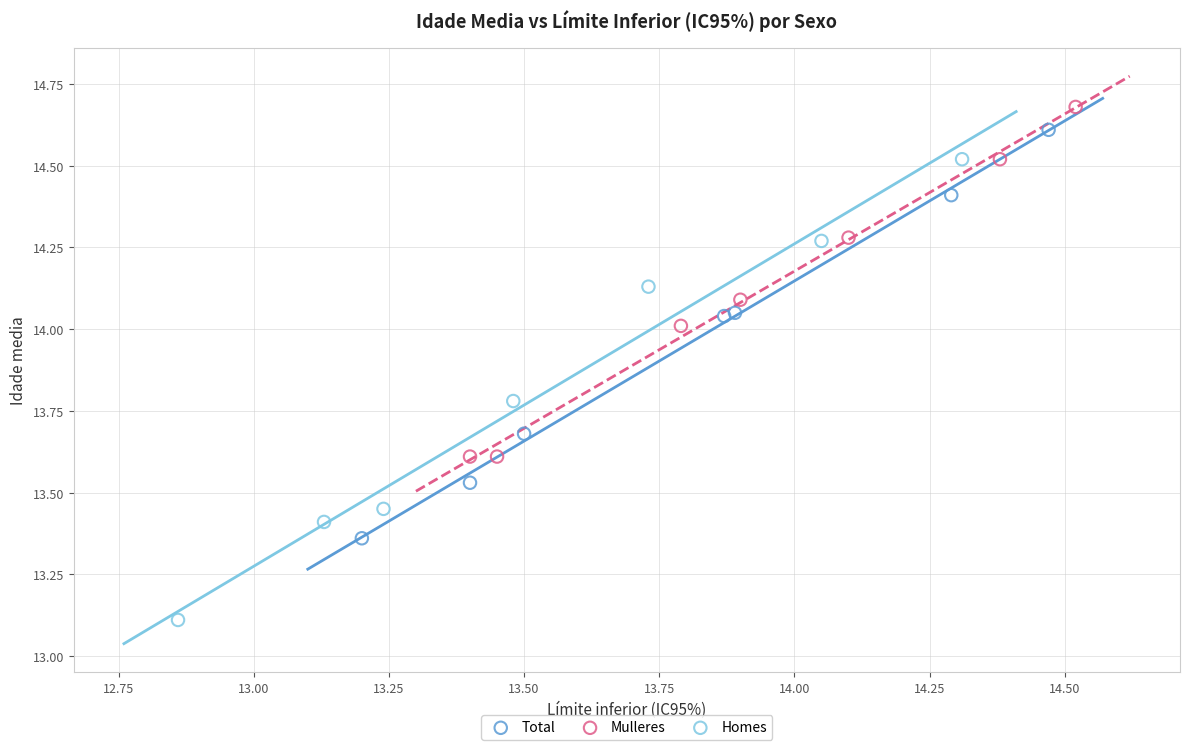

Which series reaches the minimum Y coordinate?

Homes